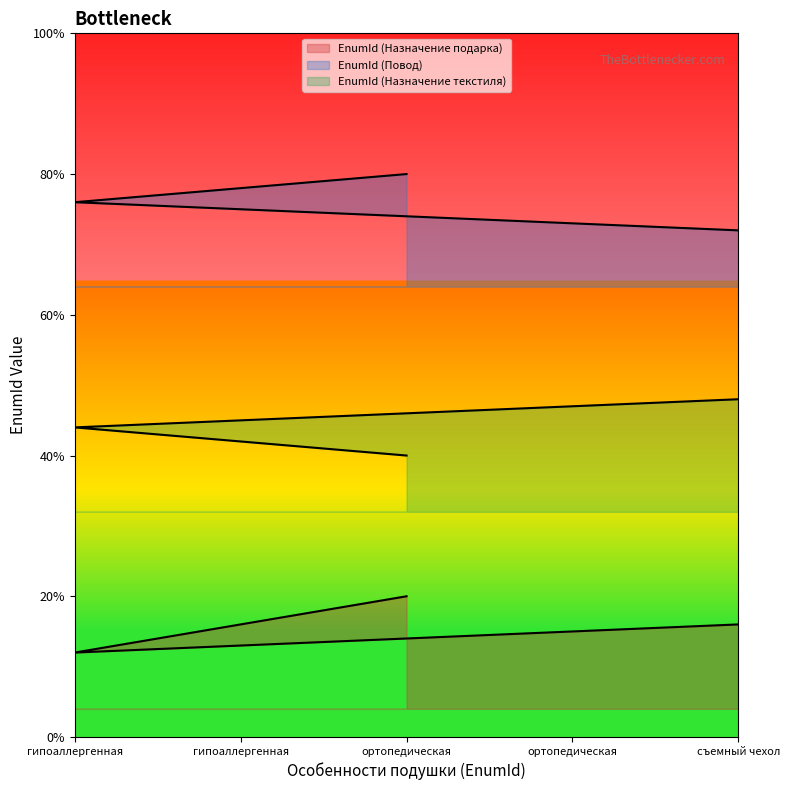

Rank the series by their average value, from lowest to highest.

EnumId (Назначение подарка), EnumId (Назначение текстиля), EnumId (Повод)